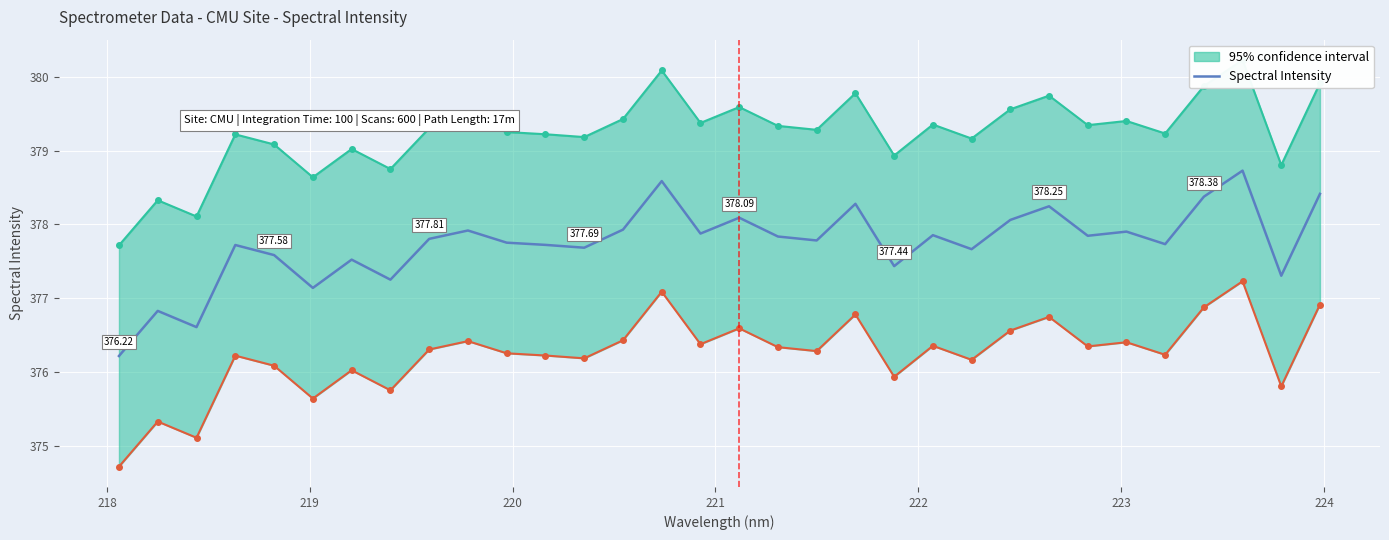

How many data points are less than 377?

3